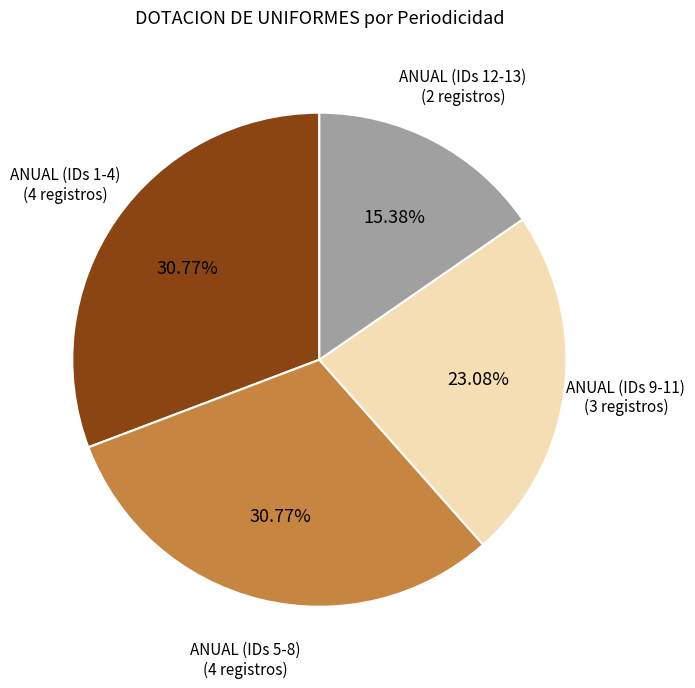

To the nearest percent, what is the difference between the largest and smallest slice percentages?

15%